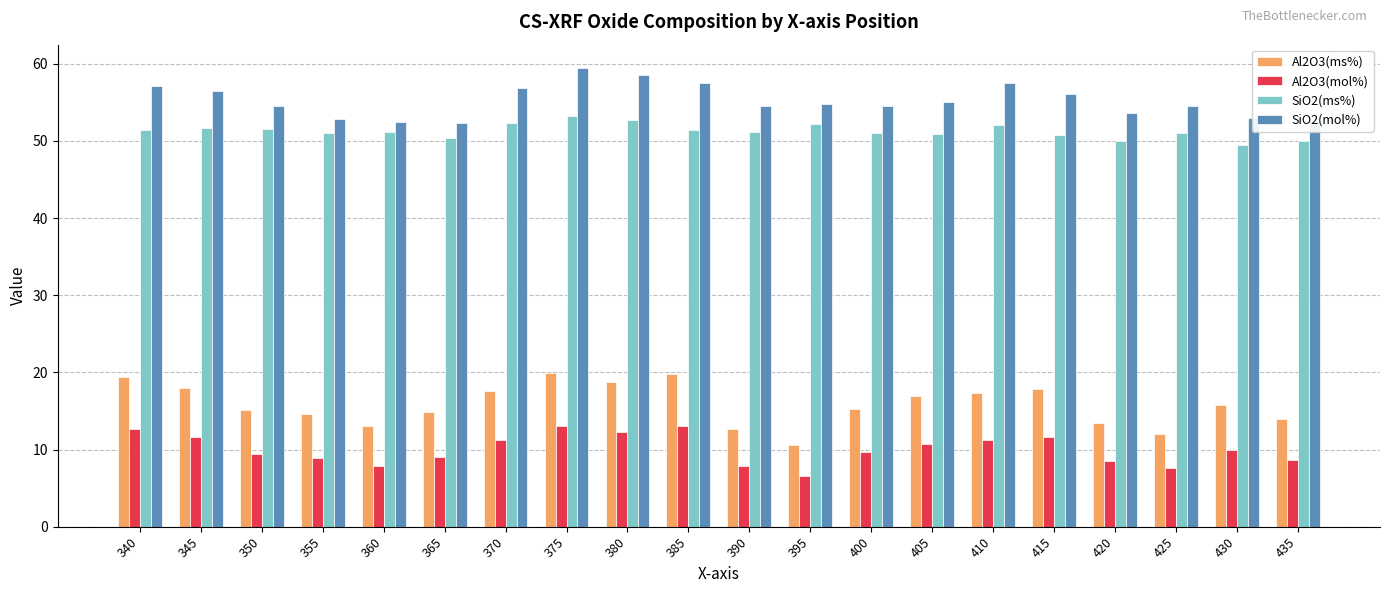

Rank the series by their maximum value, from highest to lowest.

SiO2(mol%), SiO2(ms%), Al2O3(ms%), Al2O3(mol%)